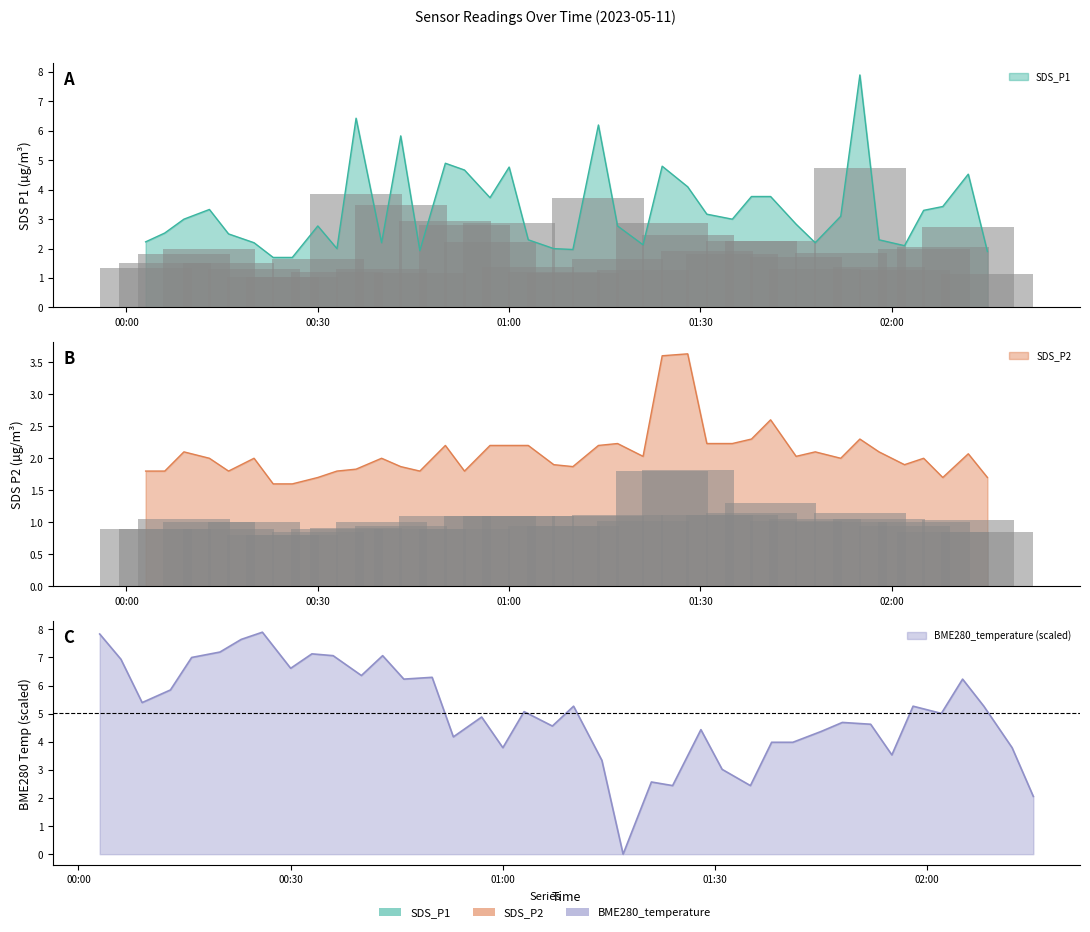

Rank the series by their maximum value, from highest to lowest.

SDS_P1, BME280_temperature, SDS_P2